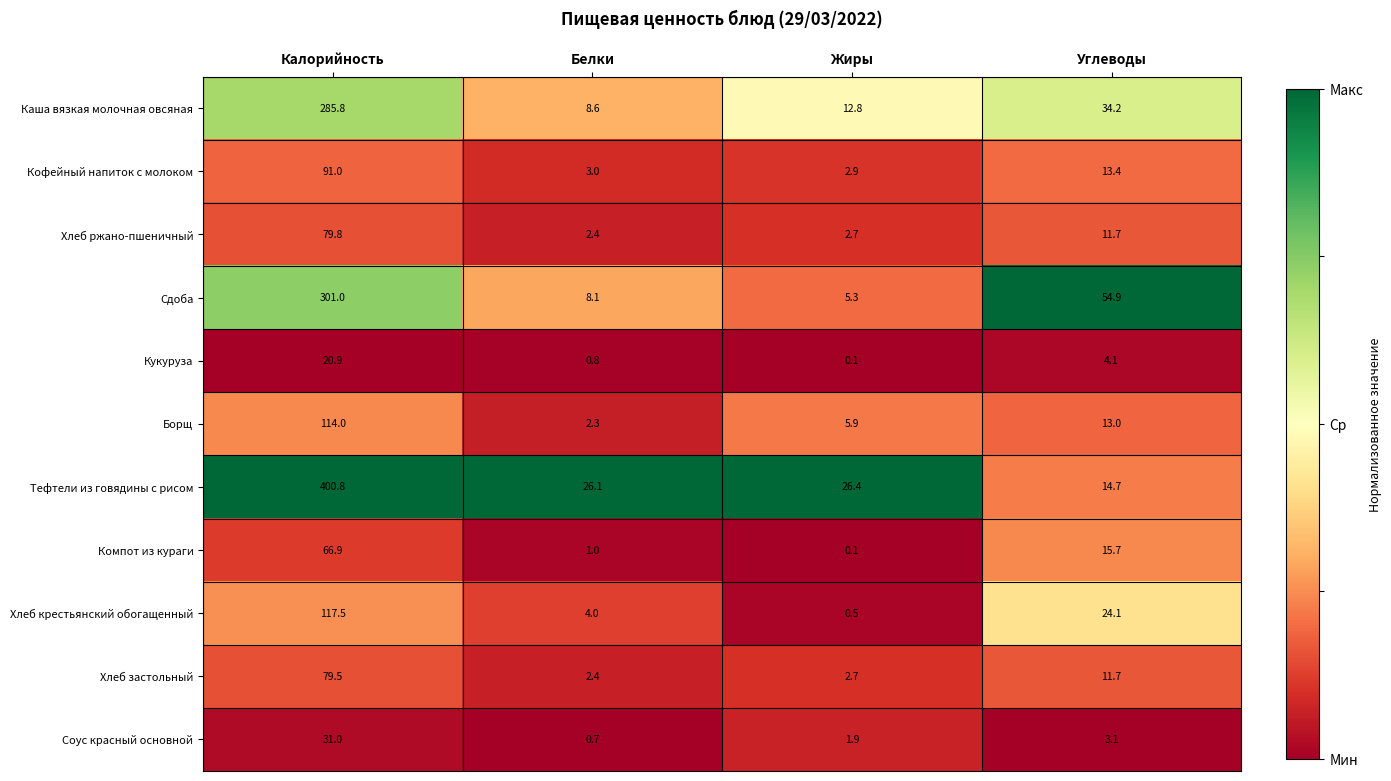

What is the spread (max minus min) of values at Углеводы?

51.8